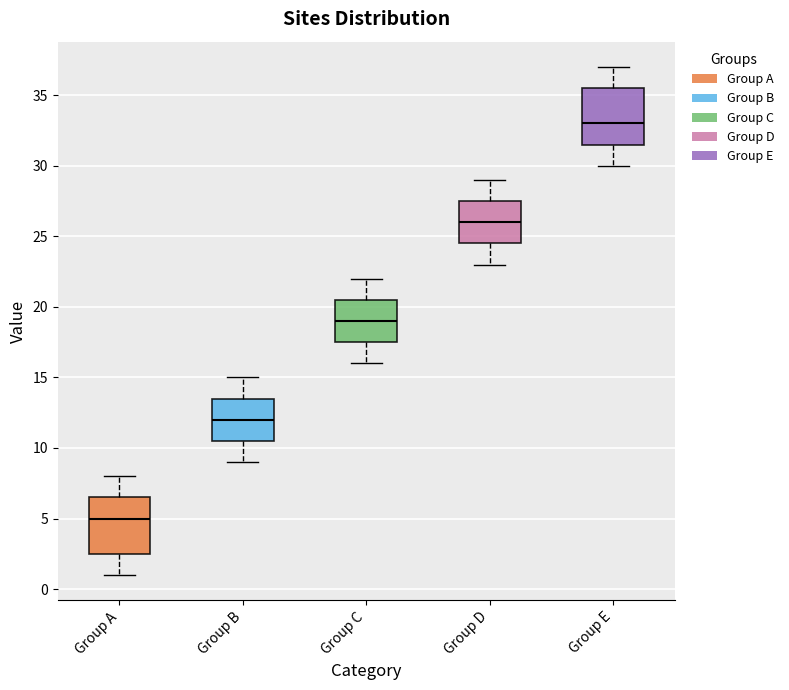

Reading left to right, transcribe this box plot: for each box, give where its median line is, the range the box spans, and where its two whiskers end, as read against the y-axis. The values are not printed on the chart, so give them approximately, as read against the axis.

Group A: median 5.0, box 2.5 to 6.5, whiskers 1.0 to 8.0
Group B: median 12.0, box 10.5 to 13.5, whiskers 9.0 to 15.0
Group C: median 19.0, box 17.5 to 20.5, whiskers 16.0 to 22.0
Group D: median 26.0, box 24.5 to 27.5, whiskers 23.0 to 29.0
Group E: median 33.0, box 31.5 to 35.5, whiskers 30.0 to 37.0